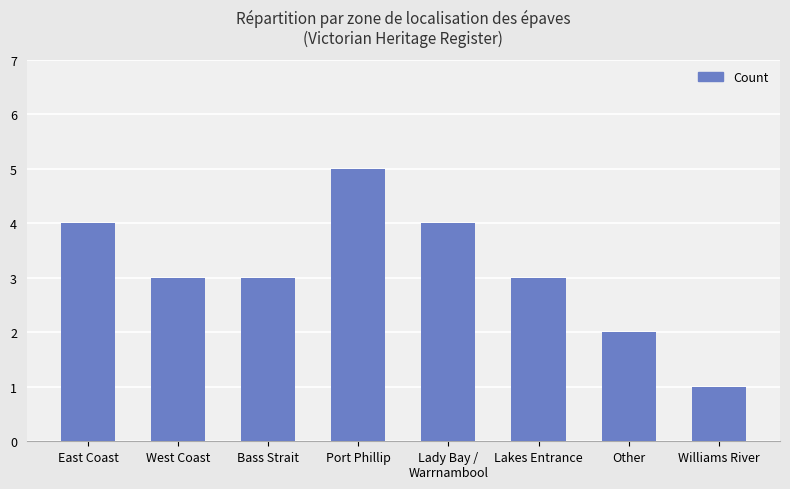

The value at East Coast is 4. True or false?

True